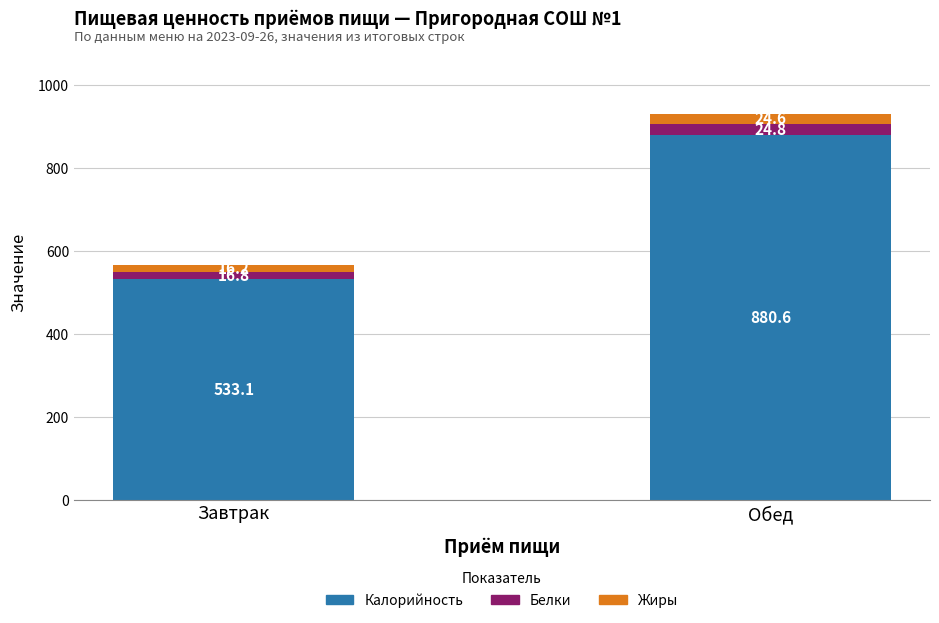

What is the total value across all series at Обед?

930.0